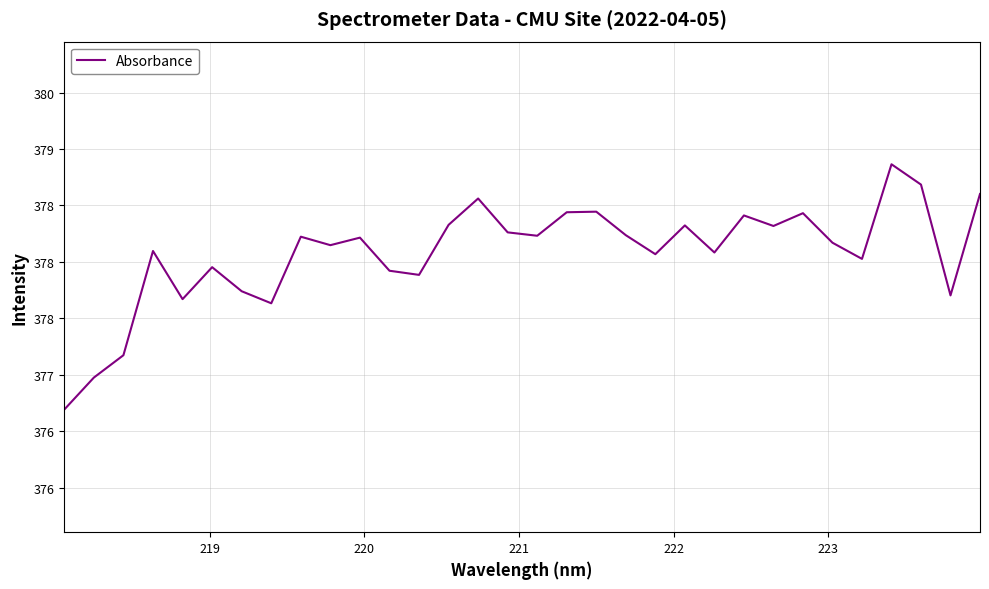

What is the value of the 10th point from the left?

378.1